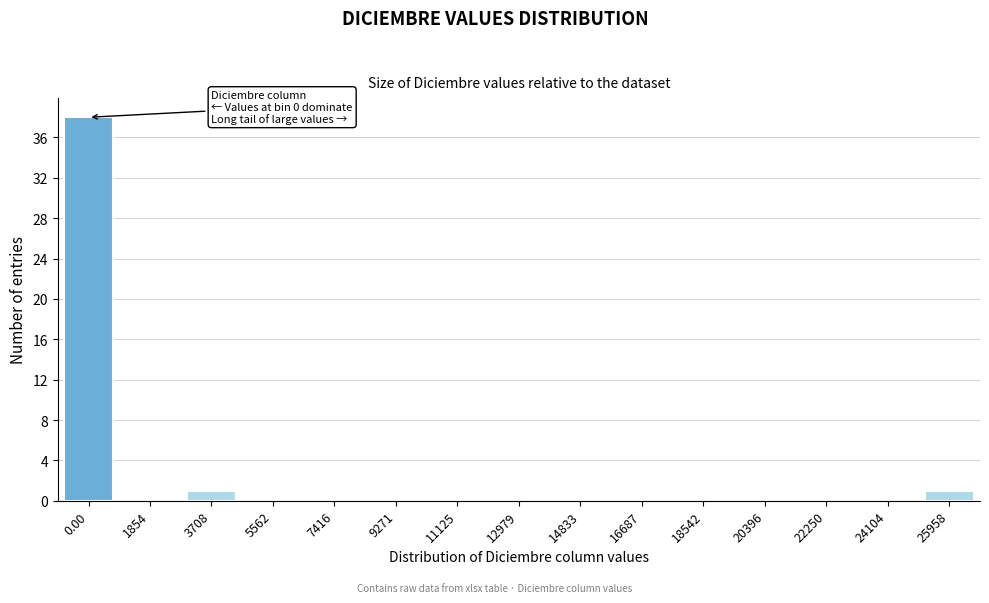

Reading left to right, list all the values displayed in this chart.

0.00=38	1854=0	3708=1	5562=0	7416=0	9271=0	11125=0	12979=0	14833=0	16687=0	18542=0	20396=0	22250=0	24104=0	25958=1